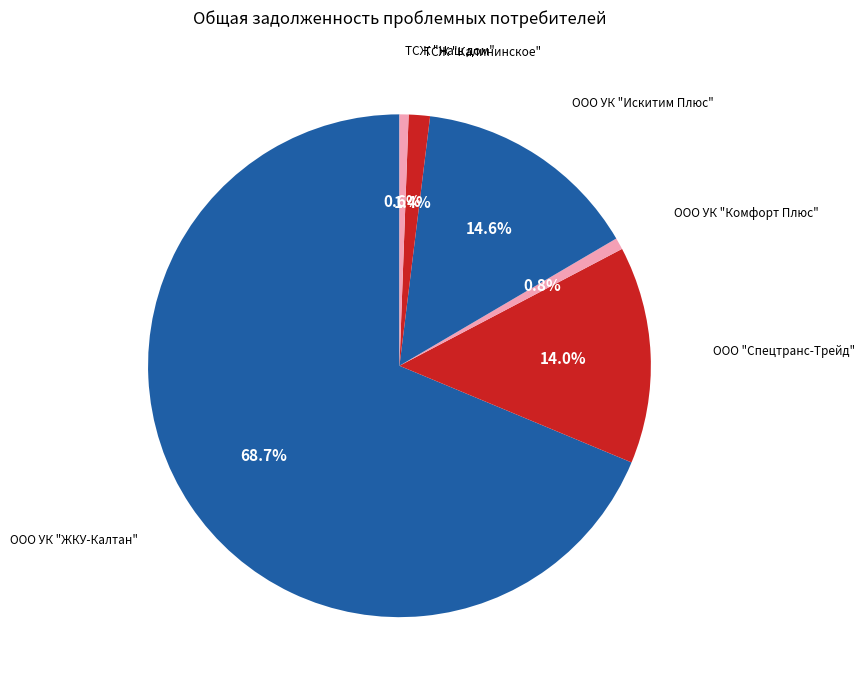

How many segments does this pie chart have?

6